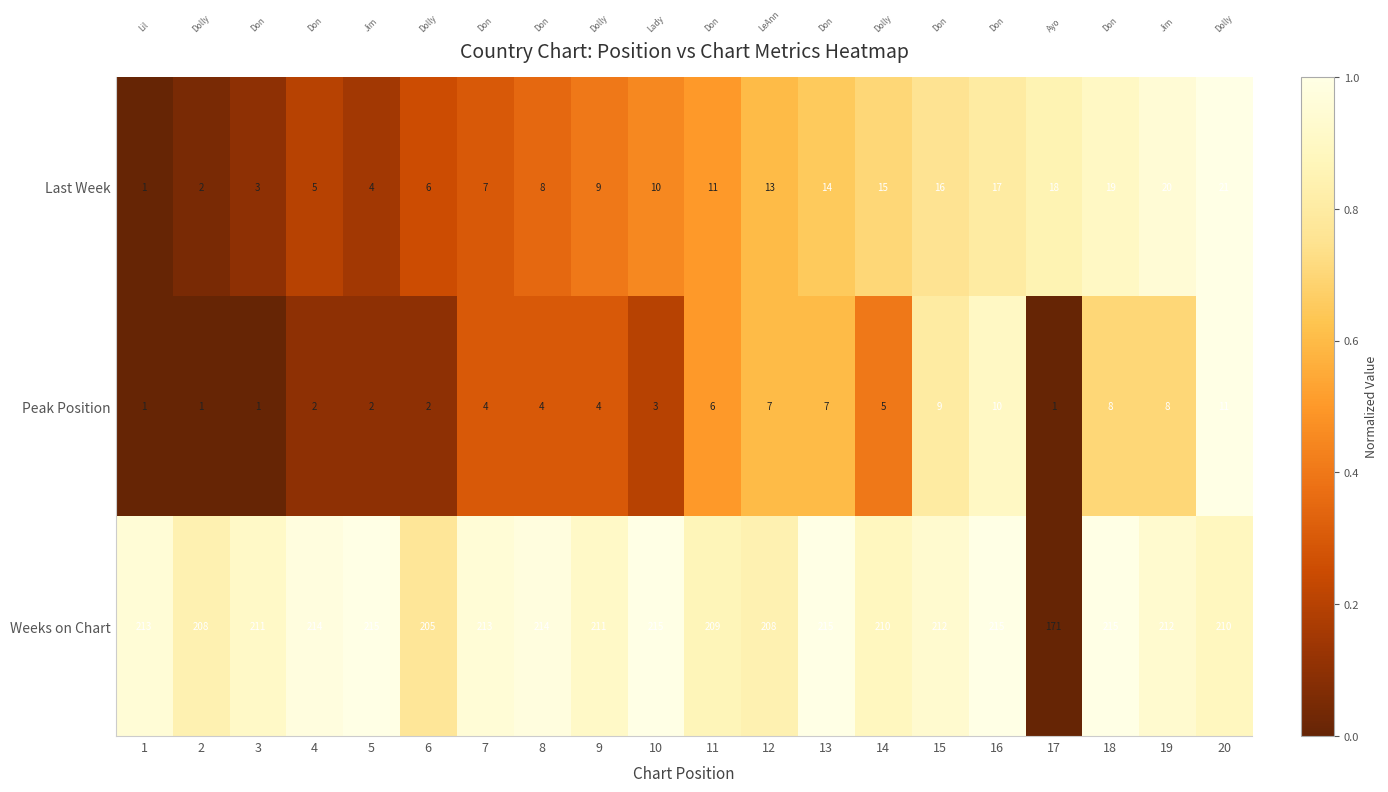

Which series changed the most between 6 and 15?

Last Week